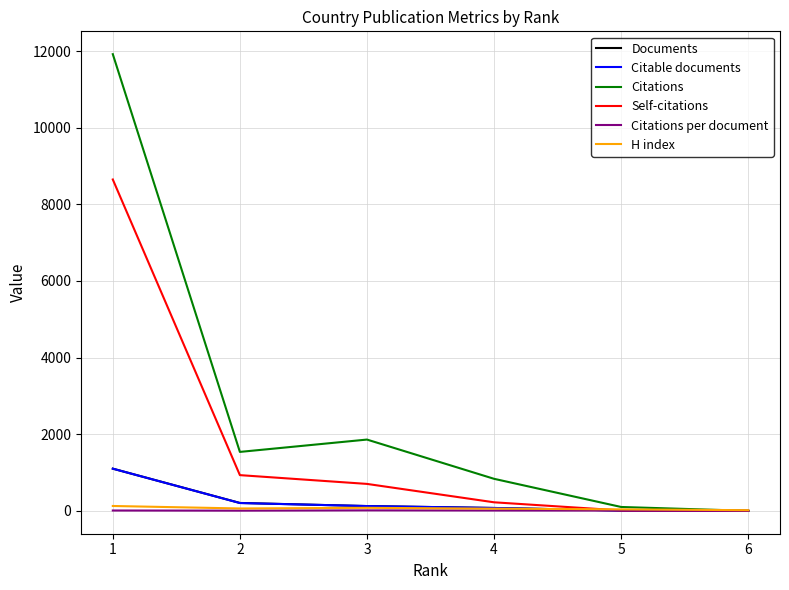

The value of Documents at 1 is 594.2. True or false?

False